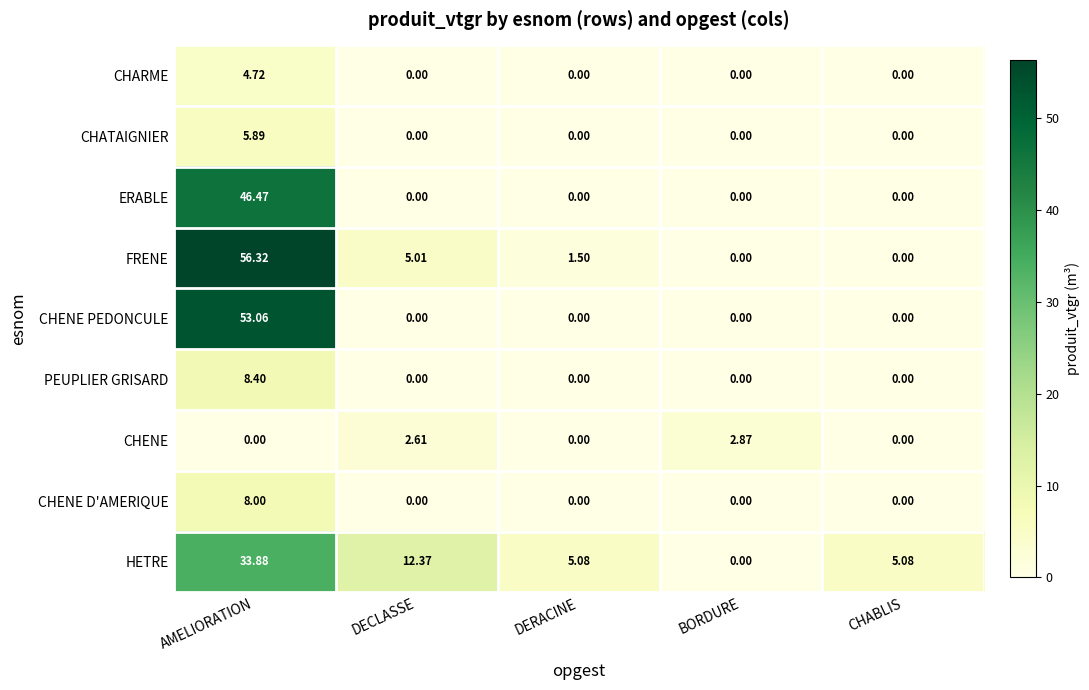

At which label does CHENE reach its peak?

BORDURE